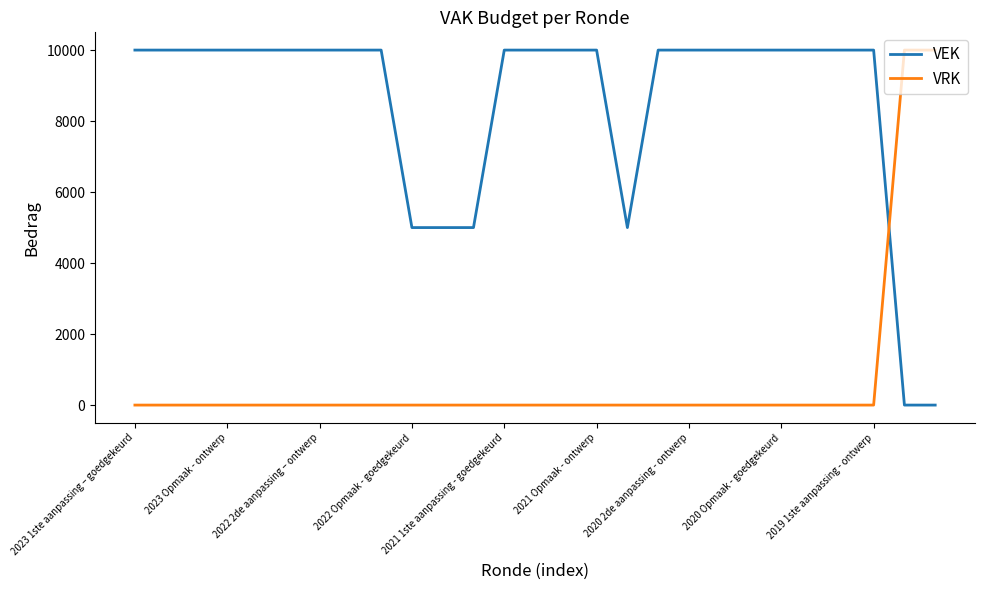

True or false: VRK and VEK intersect in this chart.

True